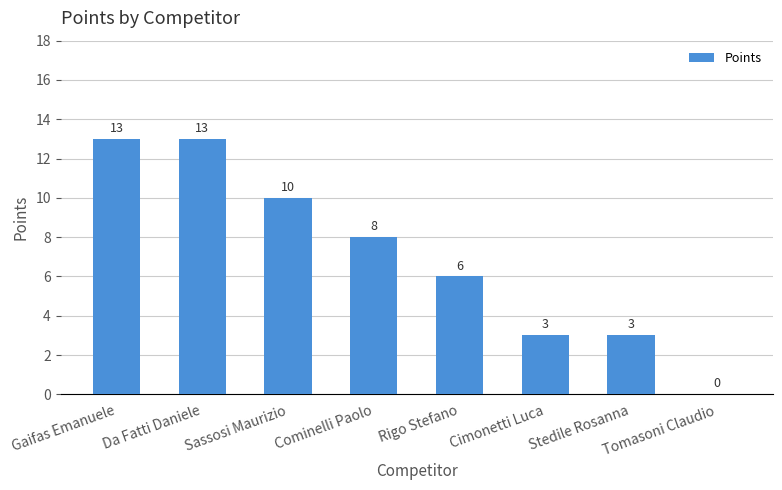

Count the number of categories in the chart.

8